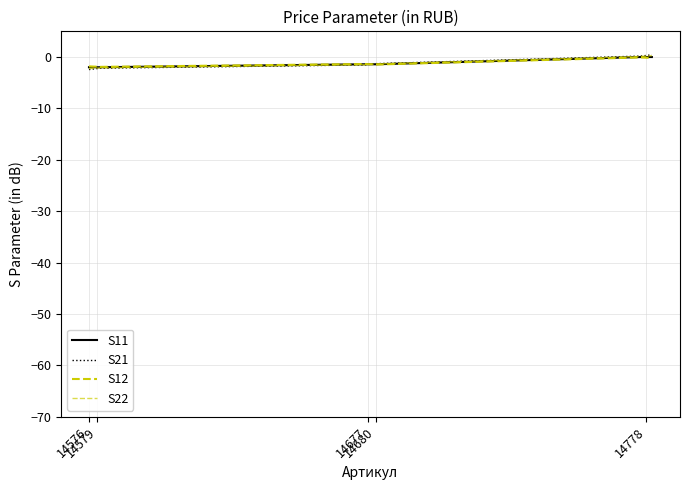

True or false: S22 has more than 2 interior local peaks.

False